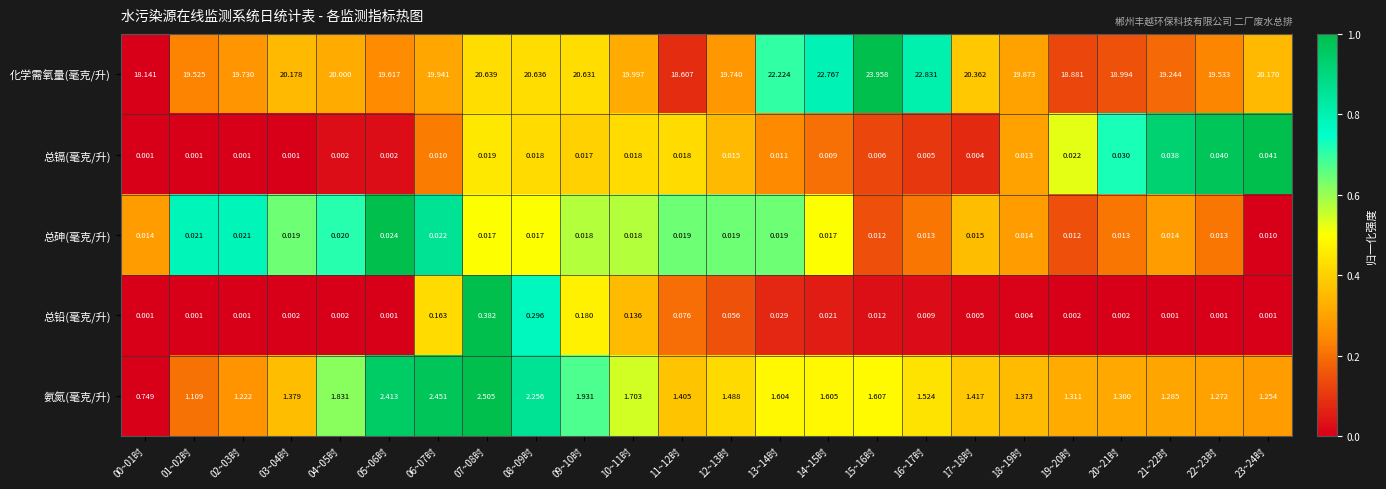

Which series has the largest total across all categories?

化学需氧量(毫克/升)